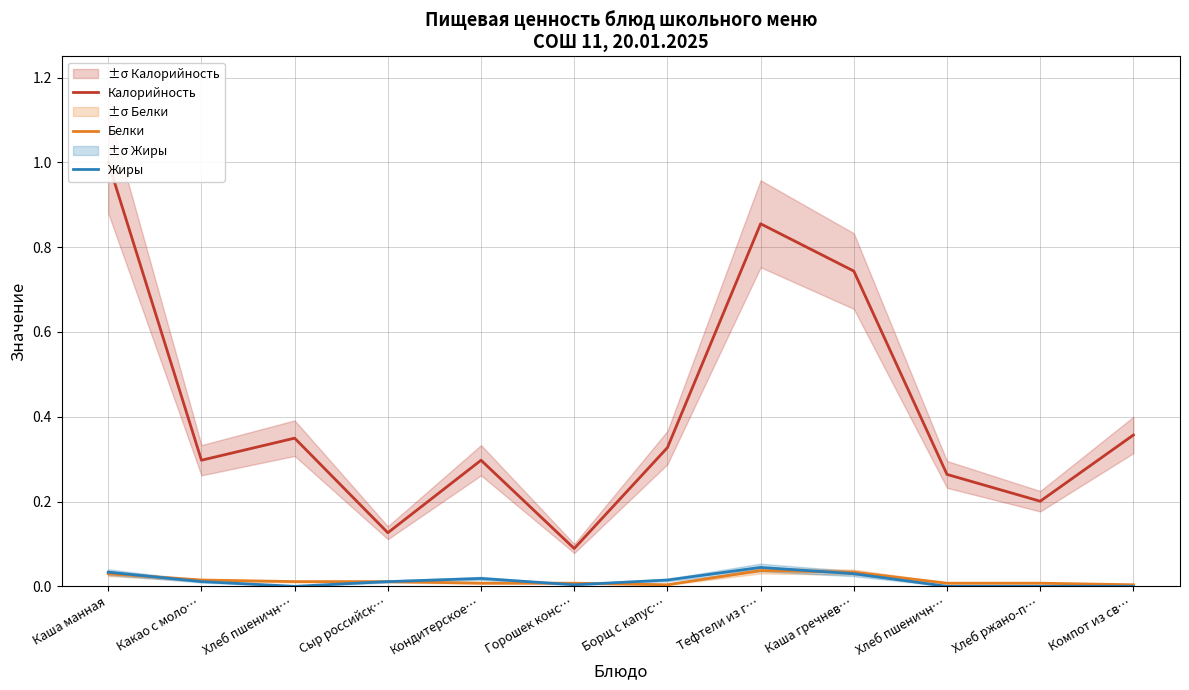

What are all the series names shown in the legend?

Калорийность, Белки, Жиры